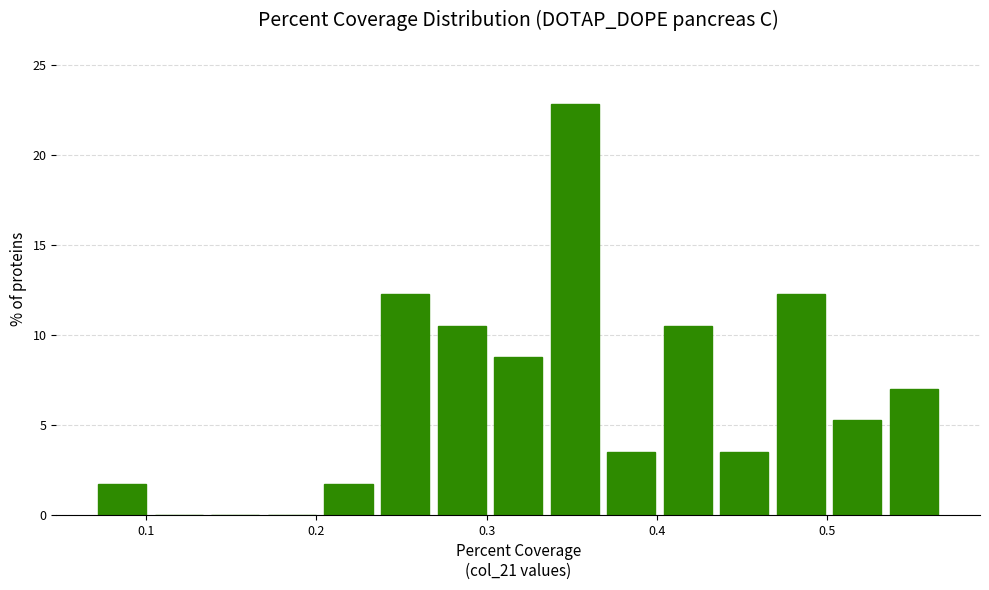

Read against the x-axis, roughly where is the centre of the tallest bar?

0.35